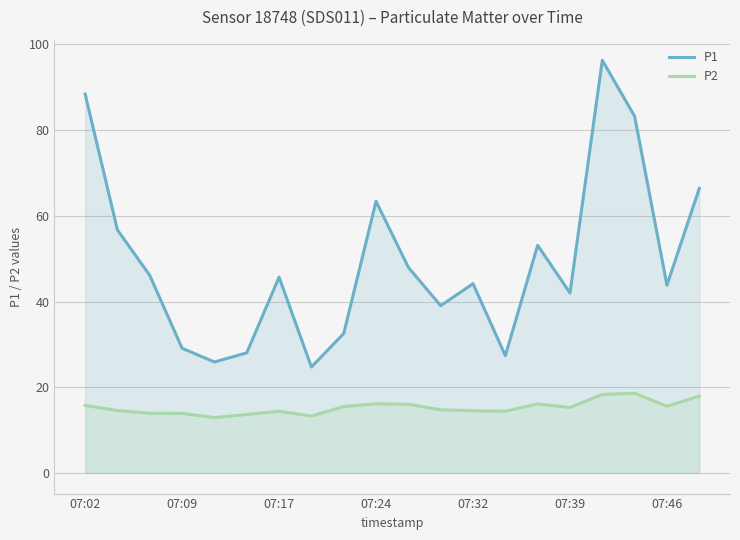

The P2 series shows 18.6 at 17. True or false?

True